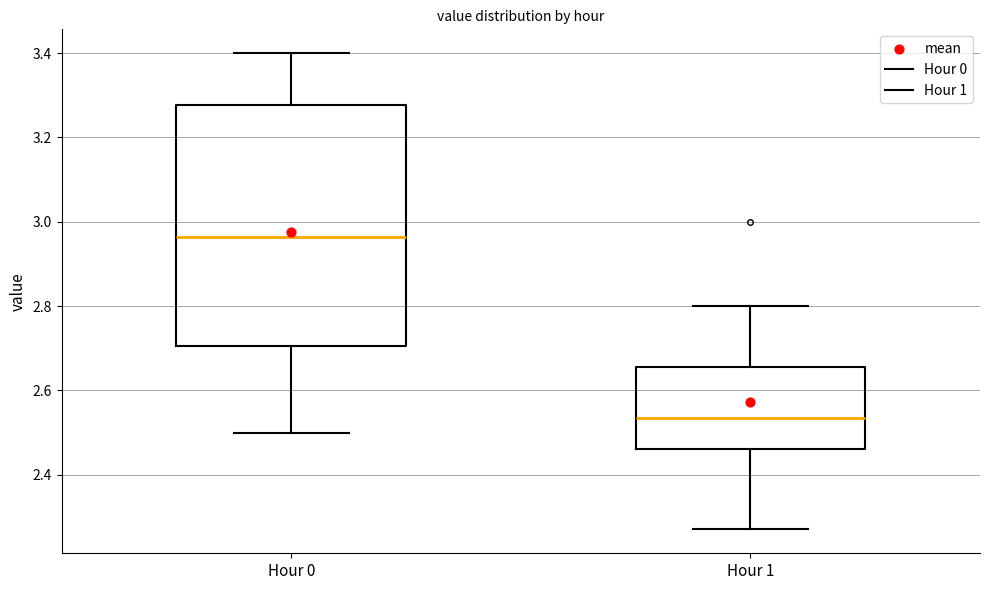

Where is the upper edge of the box for Hour 1 on the y-axis? The values are not printed on the chart, so give them approximately, as read against the axis.

2.66